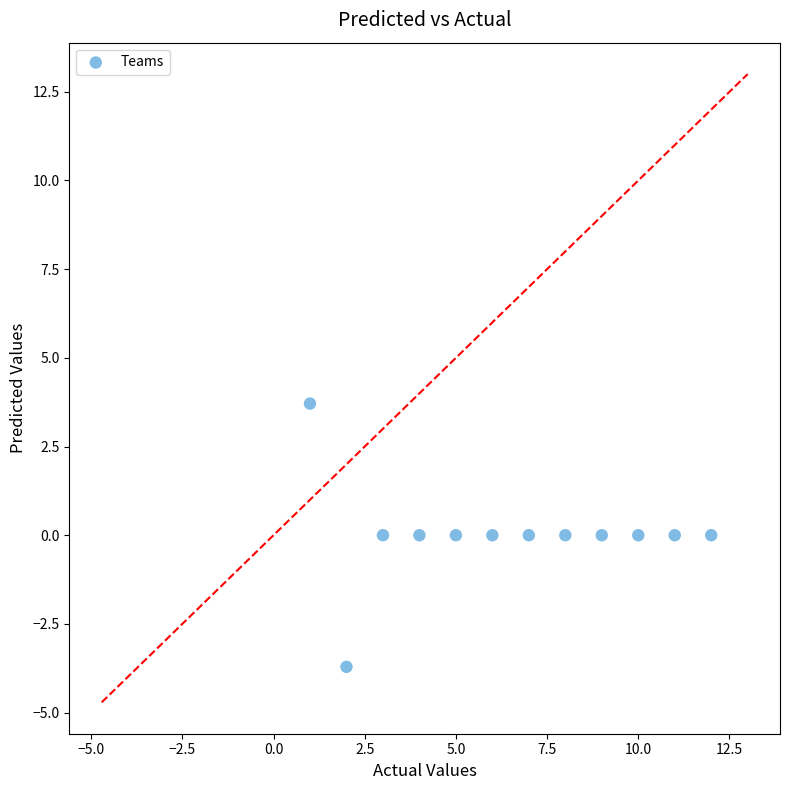

What is the range of X values (max minus min)?

11.0